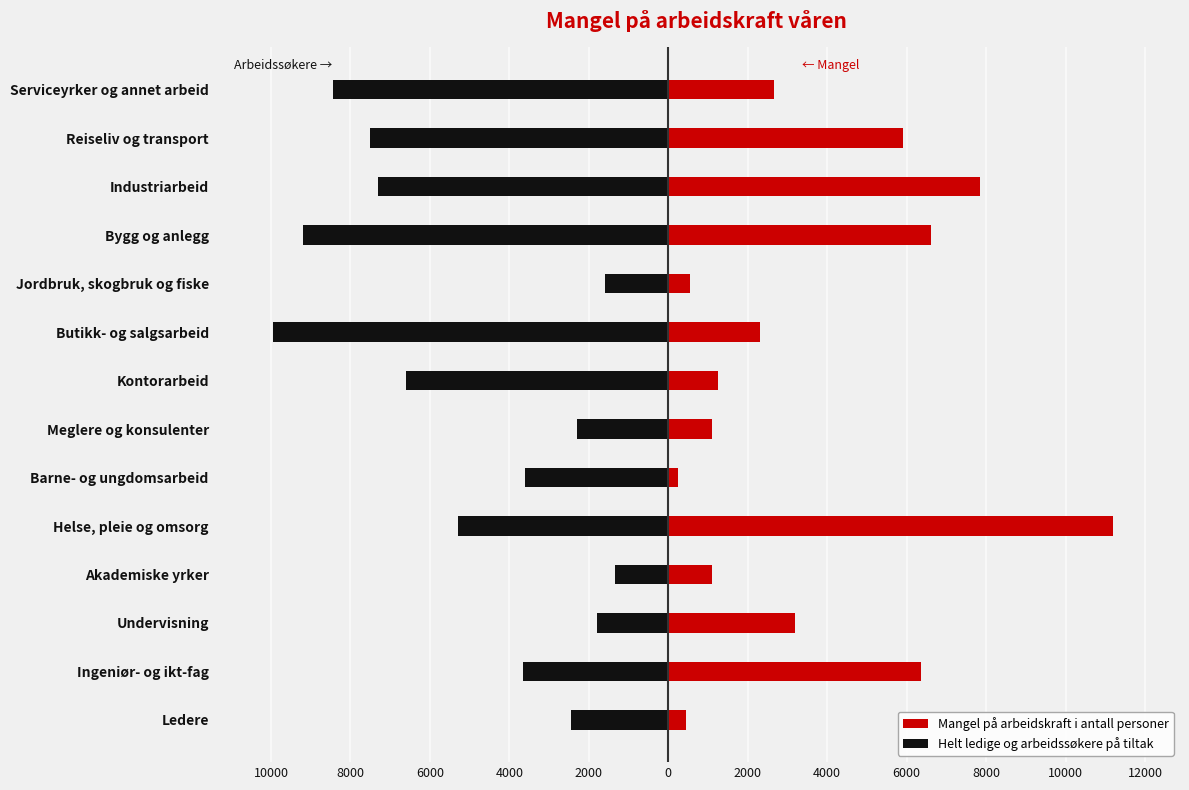

How many groups of bars are there?

14